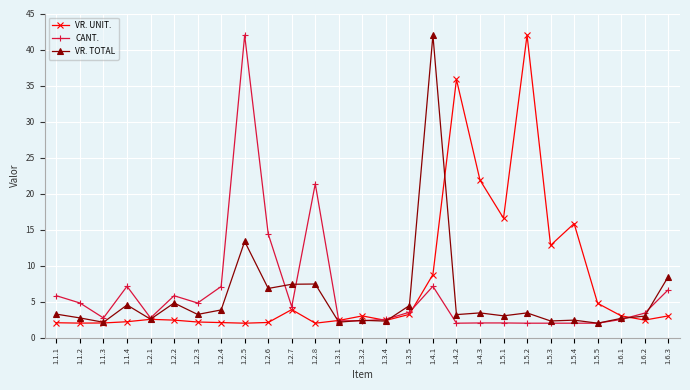

What is the label of the 22nd point from the right?

1.2.2